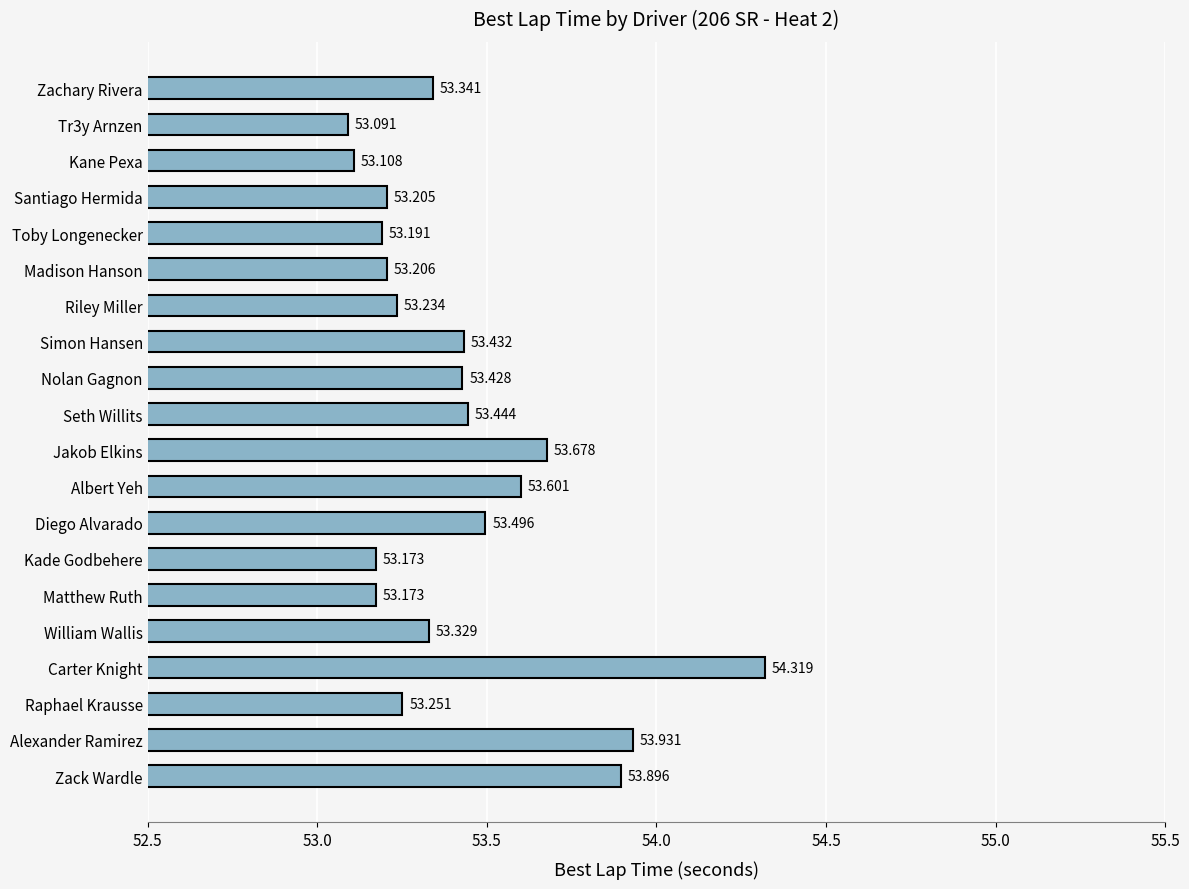

Which category has the highest value across all series?

Carter Knight